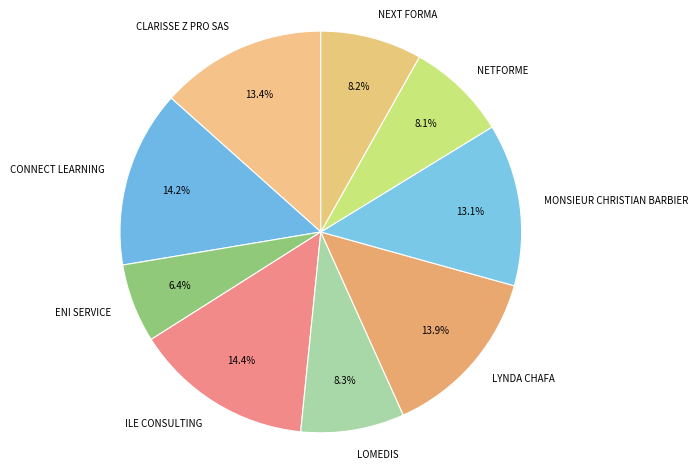

To the nearest percent, what is the difference between the largest and smallest slice percentages?

8%